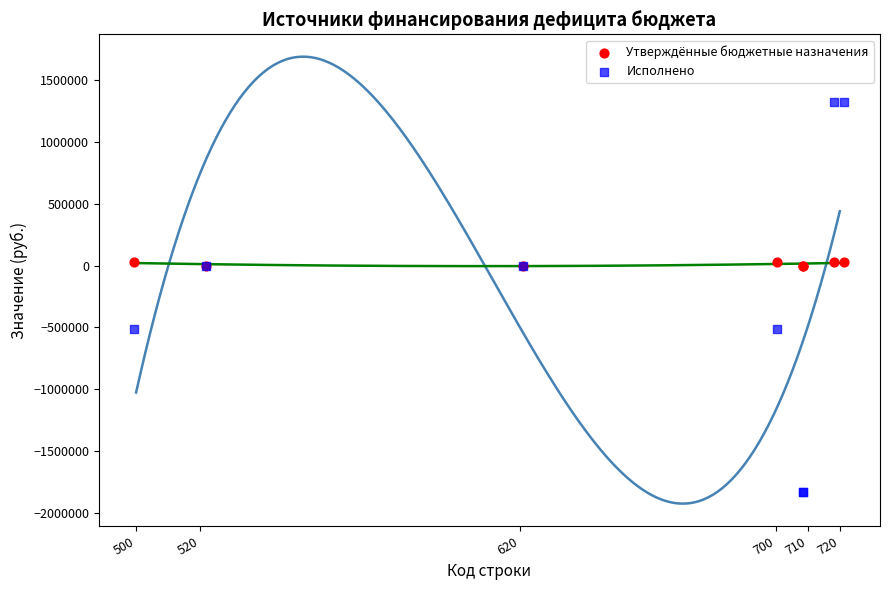

Which series has the largest Y range (max minus min)?

Исполнено